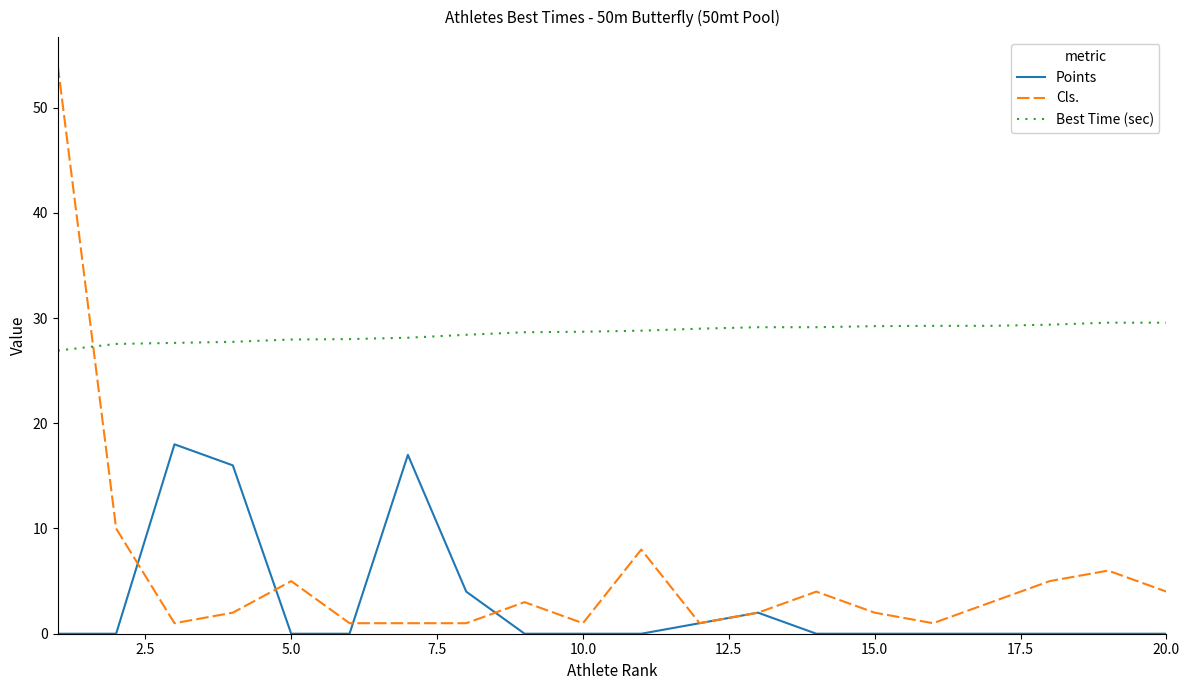

List the series in order of their peak value, lowest first.

Points, Best Time (sec), Cls.